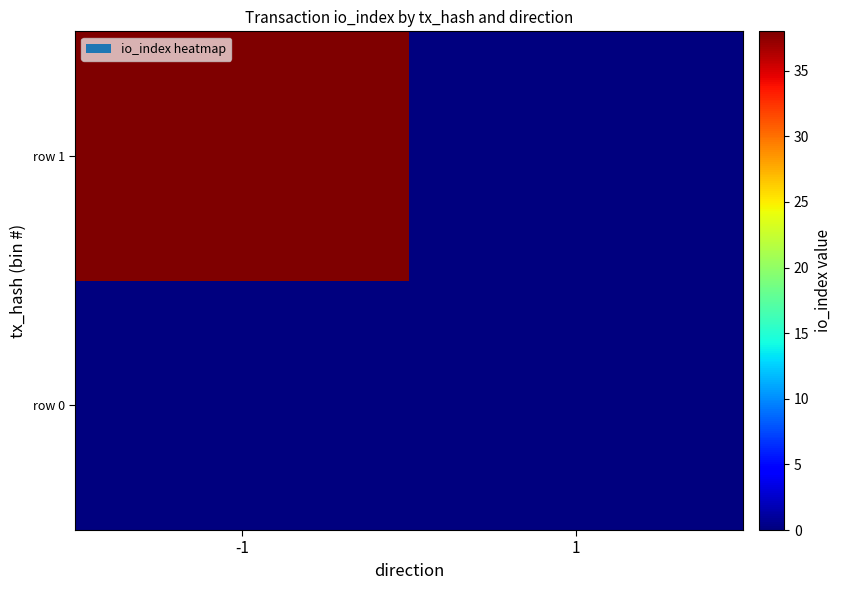

Rank the series at -1 from highest to lowest value.

row 1, row 0